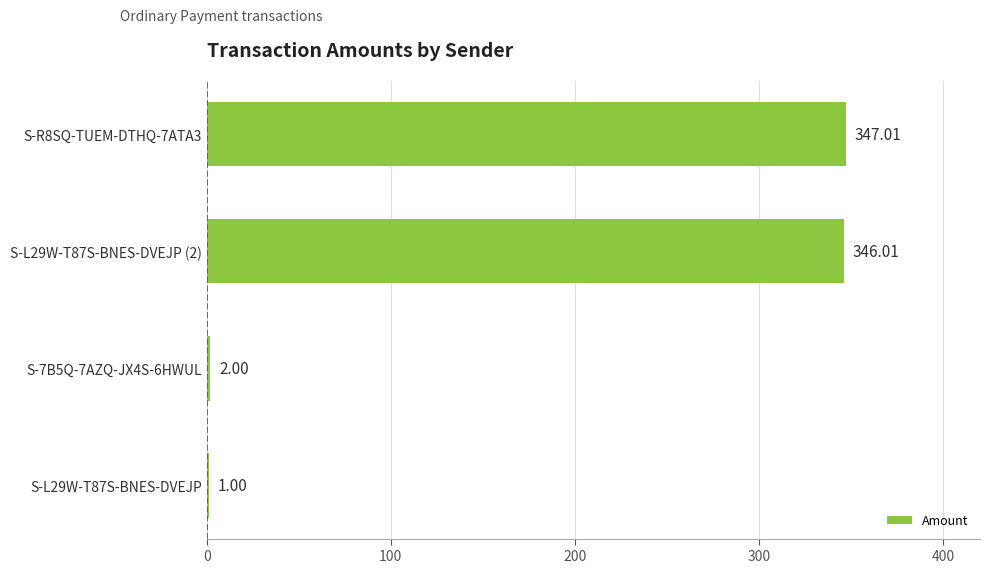

What is the sum of the values at S-R8SQ-TUEM-DTHQ-7ATA3 and S-7B5Q-7AZQ-JX4S-6HWUL?

349.0